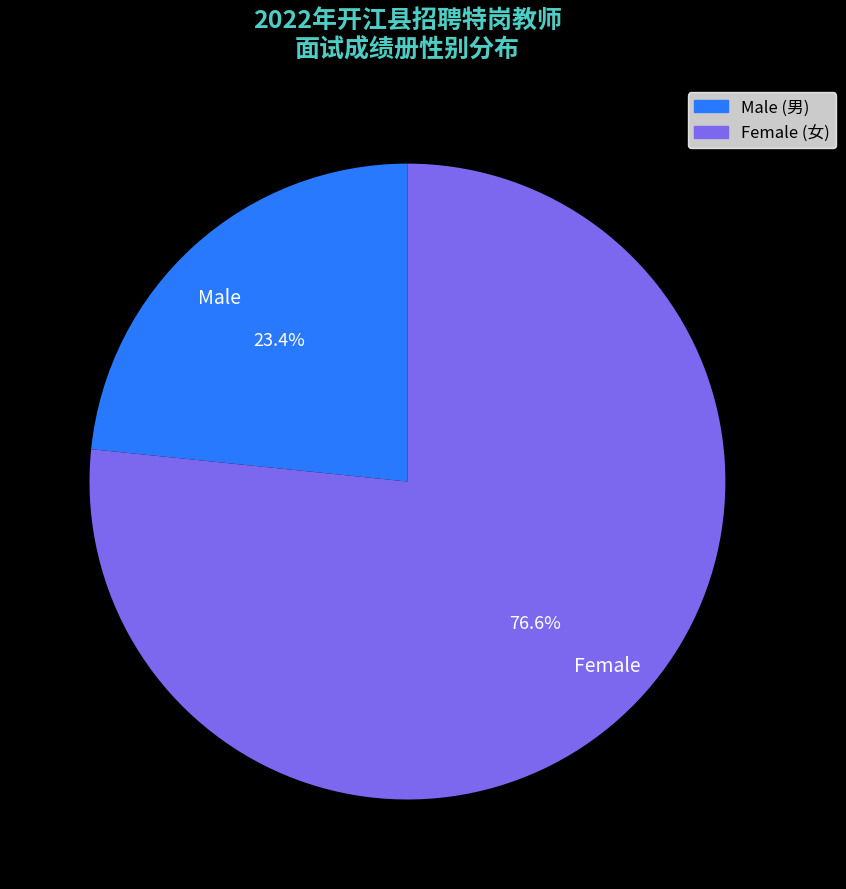

What is the largest slice in the pie chart?

Female